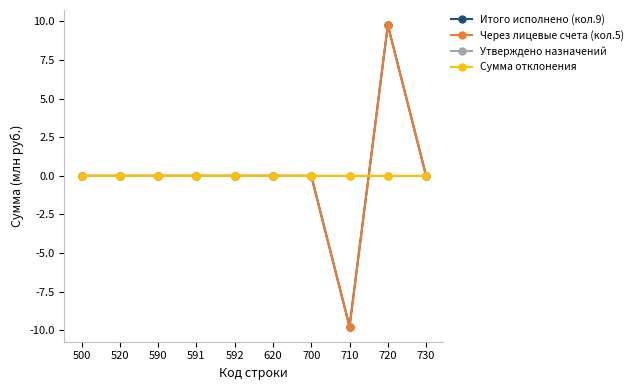

List the series in order of their overall mean, lowest first.

Через лицевые счета (кол.5), Итого исполнено (кол.9), Утверждено назначений, Сумма отклонения